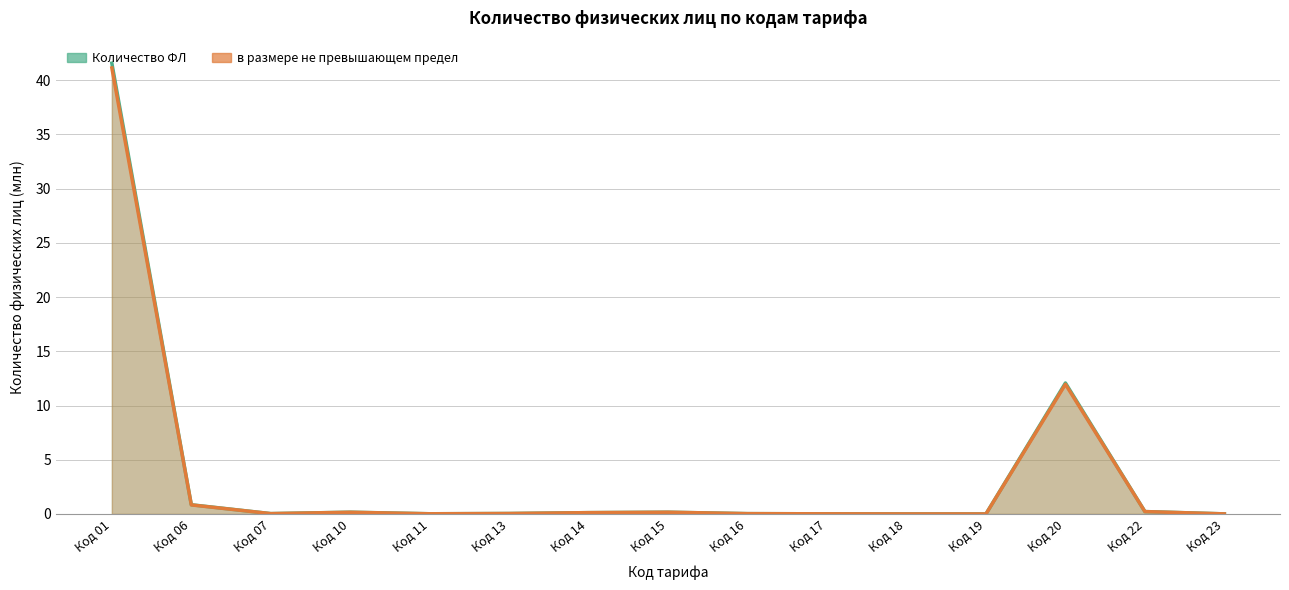

At which category does в размере не превышающем предел reach its first local peak?

Код 10